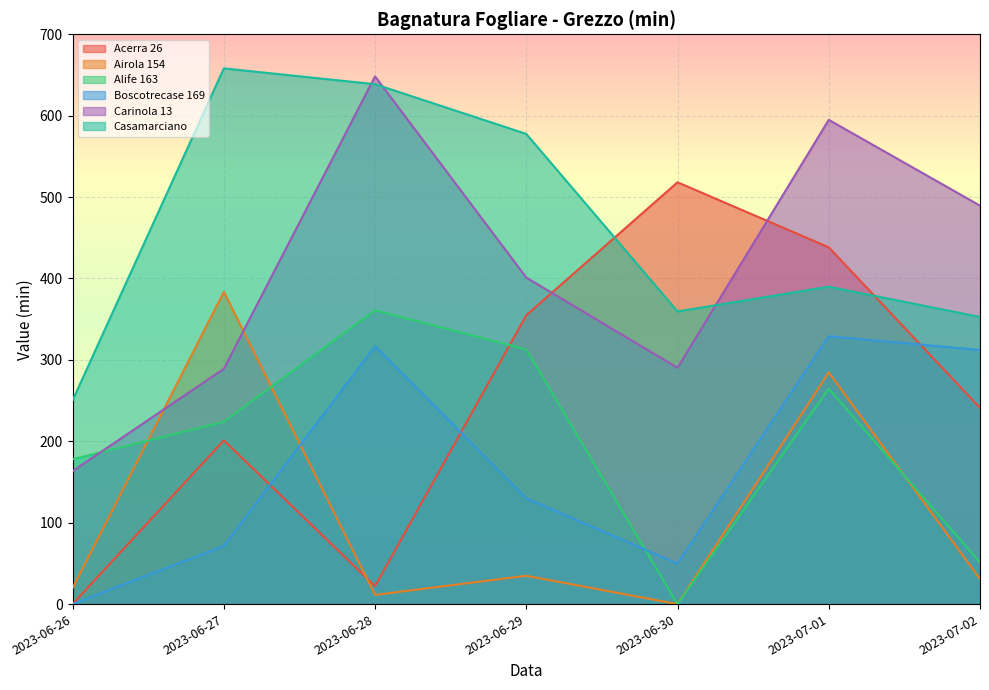

At which category is the sum across all series the highest?

2023-07-01